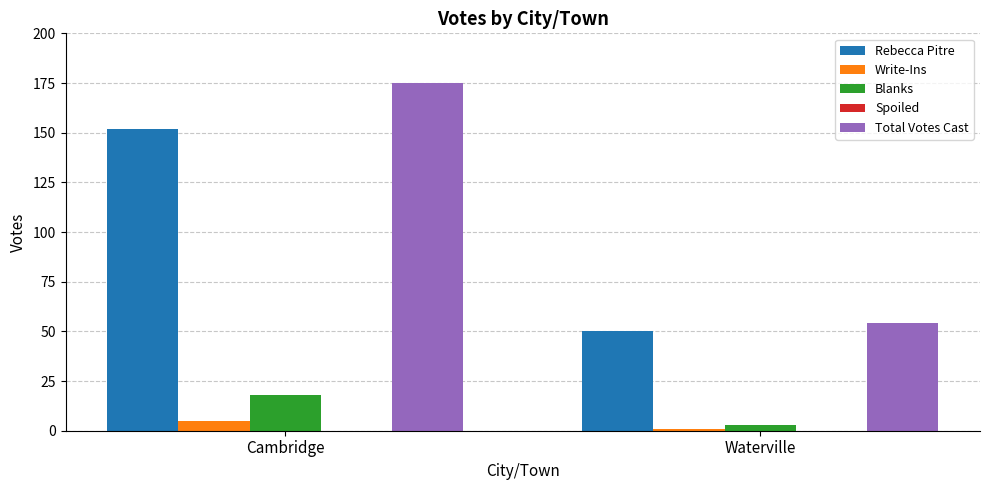

What position from the right is Cambridge?

2